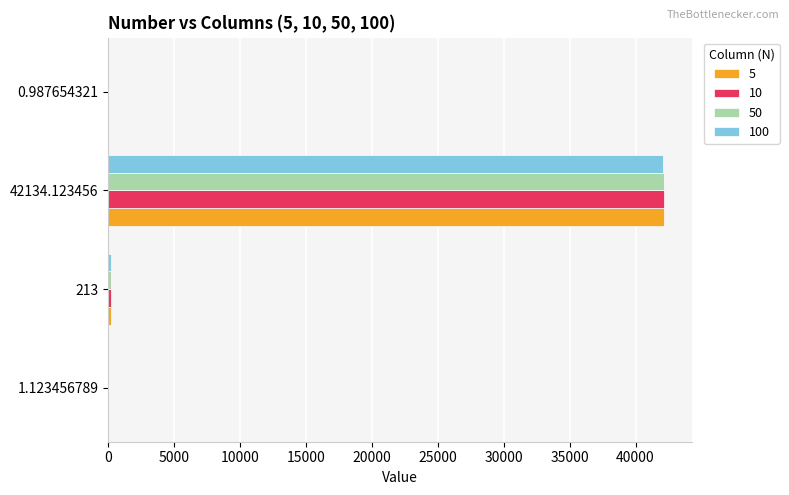

At which category is the sum across all series the highest?

42134.123456